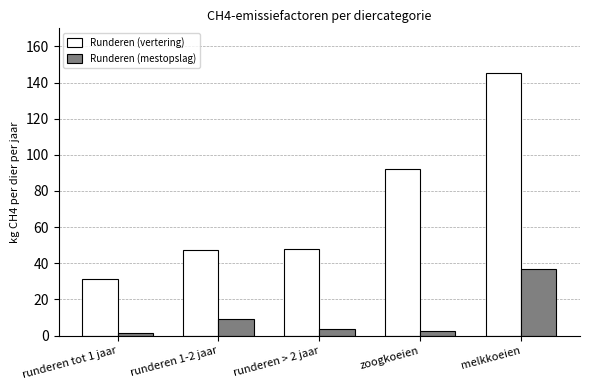

The value of Runderen (mestopslag) at runderen > 2 jaar is 3.9. True or false?

True